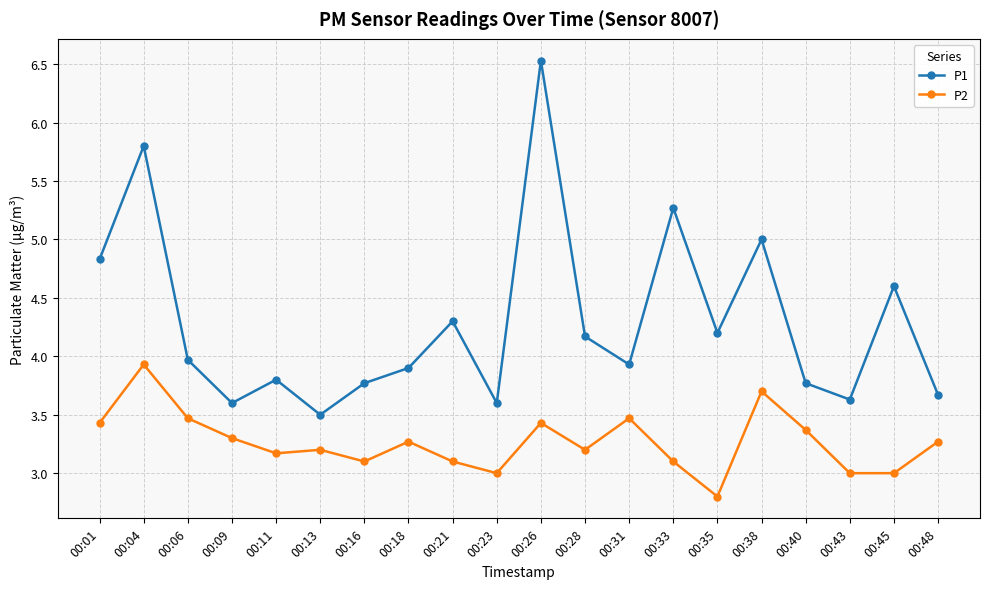

What is the spread (max minus min) of values at 00:04?

1.9